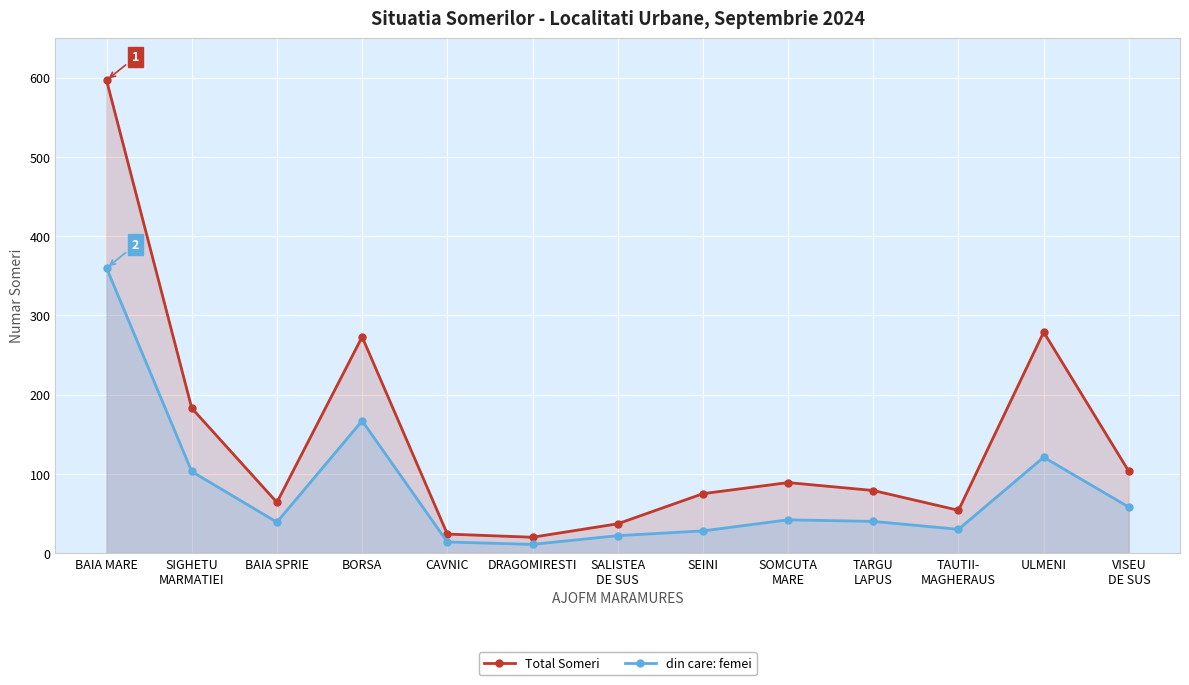

Is the value of Total Someri at DRAGOMIRESTI greater than the value of din care: femei at BAIA MARE?

No